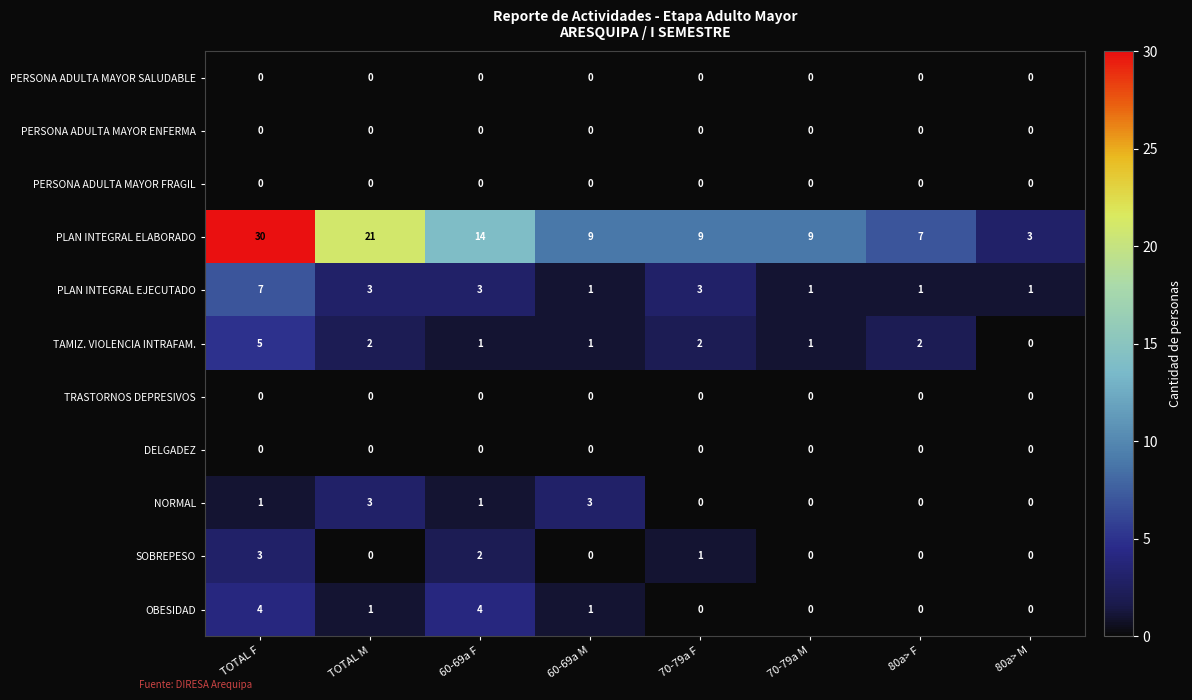

What is the maximum value for PLAN INTEGRAL EJECUTADO?

7